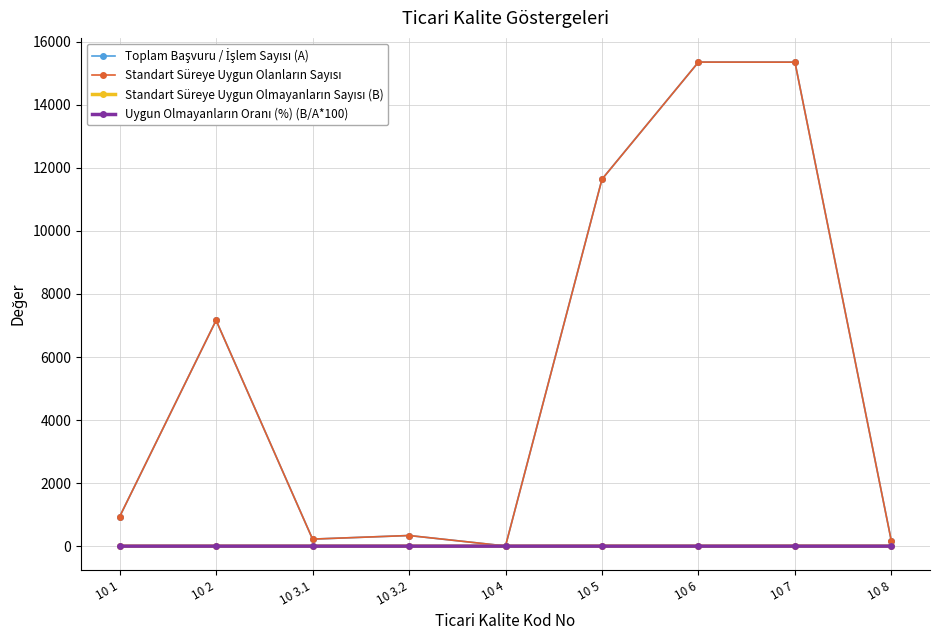

What is the greatest value displayed?

15356.0